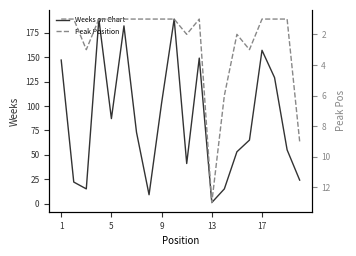

What is the average value of the Weeks on Chart series?

85